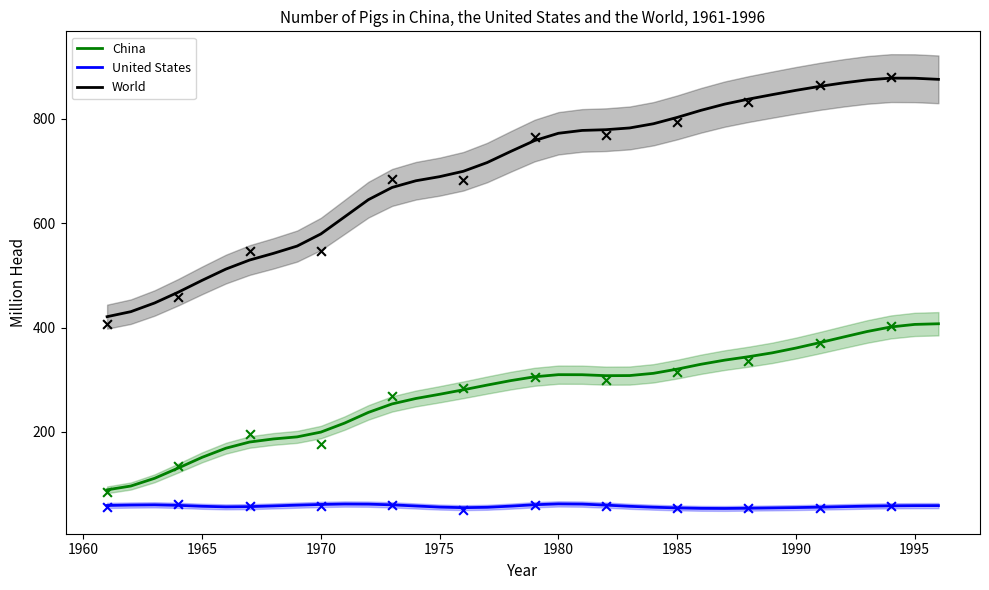

Which series has the largest total across all categories?

World